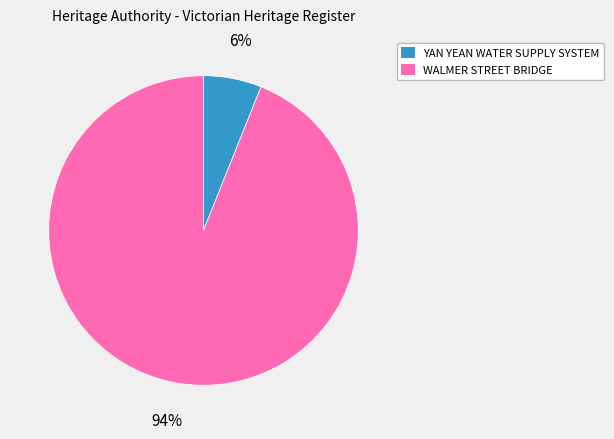

How many segments does this pie chart have?

2